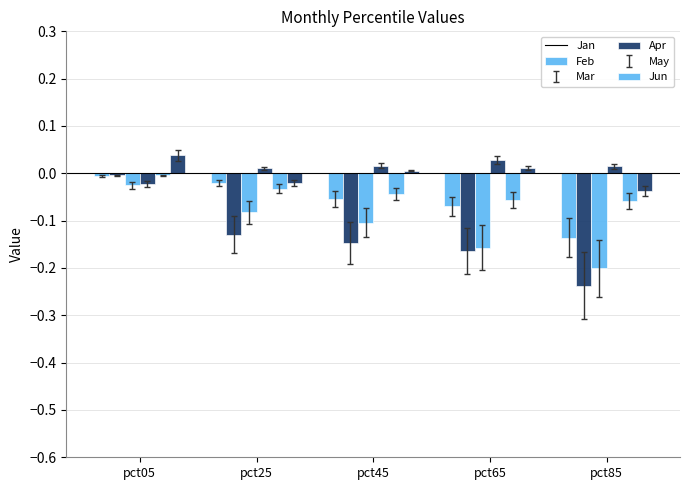

Count the number of data series in this chart.

6